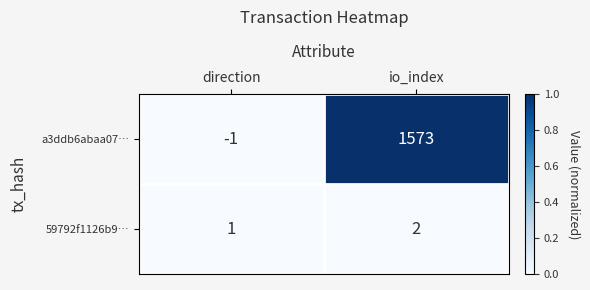

Reading left to right, extract all data points from this chart.

a3ddb6abaa07…: -1	1573
59792f1126b9…: 1	2